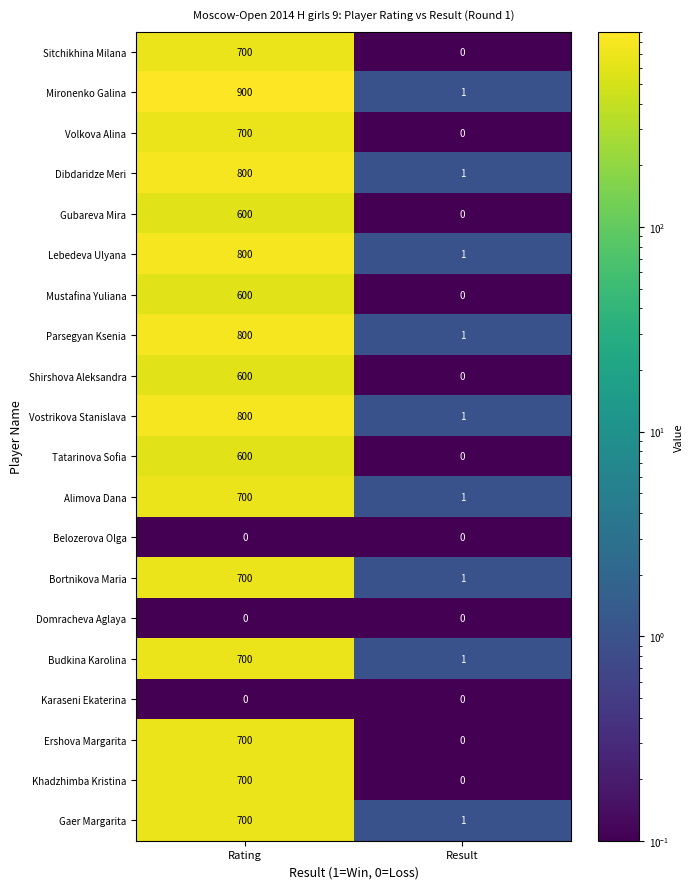

At how many categories does at least one series exceed 748?

1